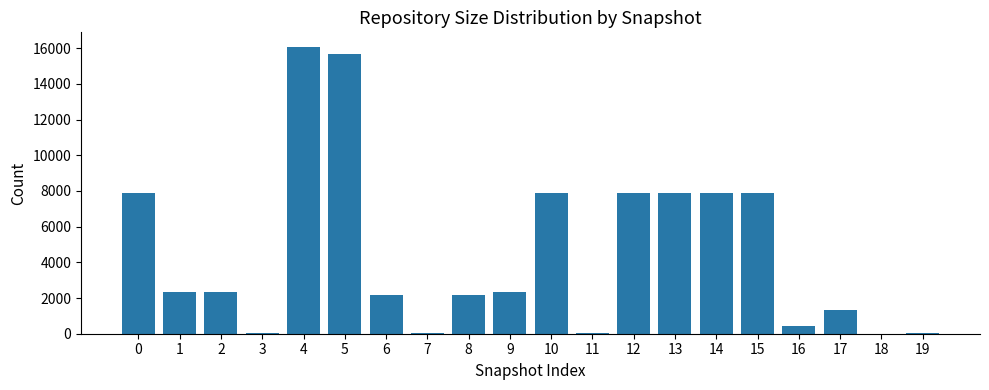

What is the maximum value shown in the chart?

16086